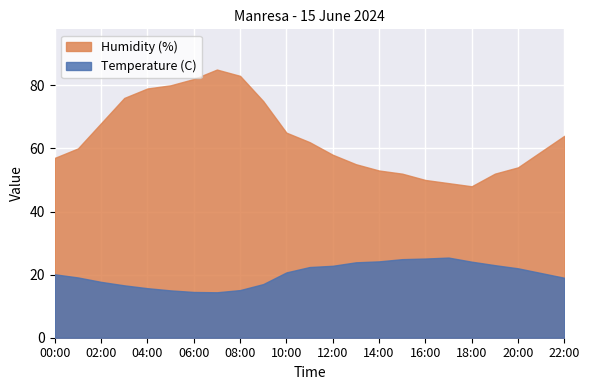

Does the chart display data point markers on the line(s)?

No